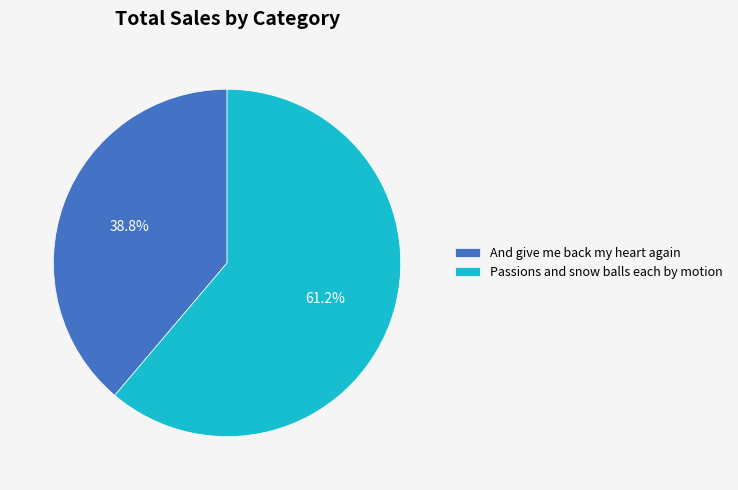

Is there a majority slice in this chart?

Yes